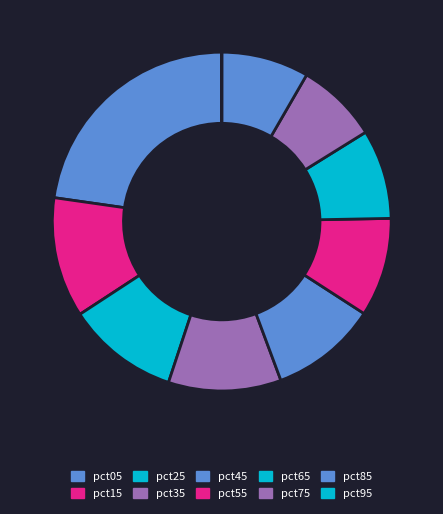

To the nearest percent, what is the difference between the pct05 and pct55 slice percentages?

13%